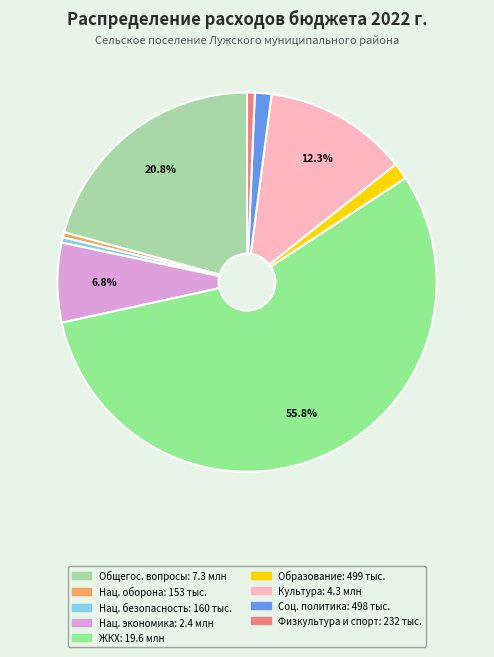

Does any single category account for the majority?

Yes